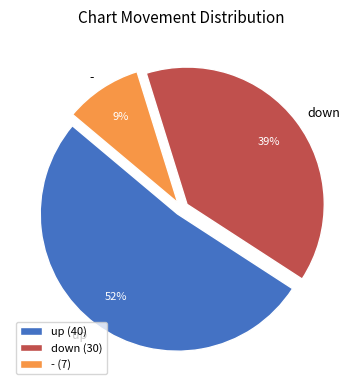

What percentage is the up slice, to the nearest percent?

52%